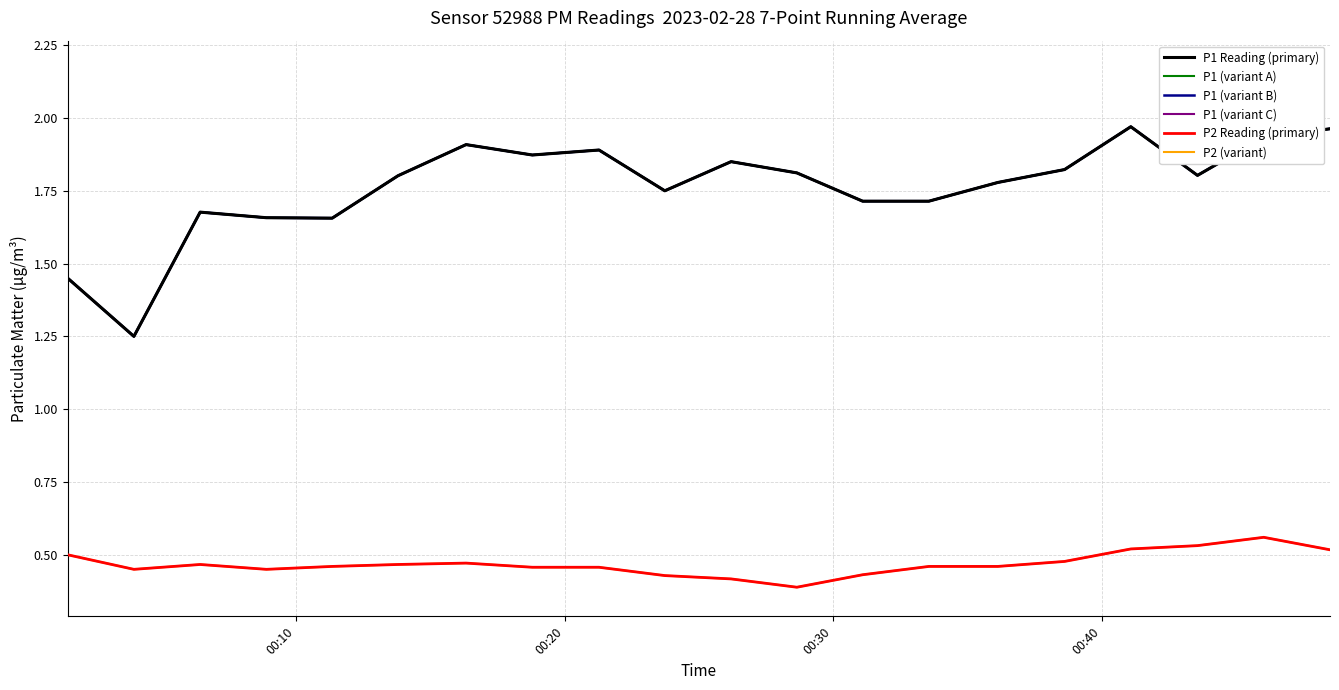

List the series in order of their peak value, highest first.

P1 Reading (primary), P1 (variant A), P1 (variant B), P1 (variant C), P2 Reading (primary), P2 (variant)